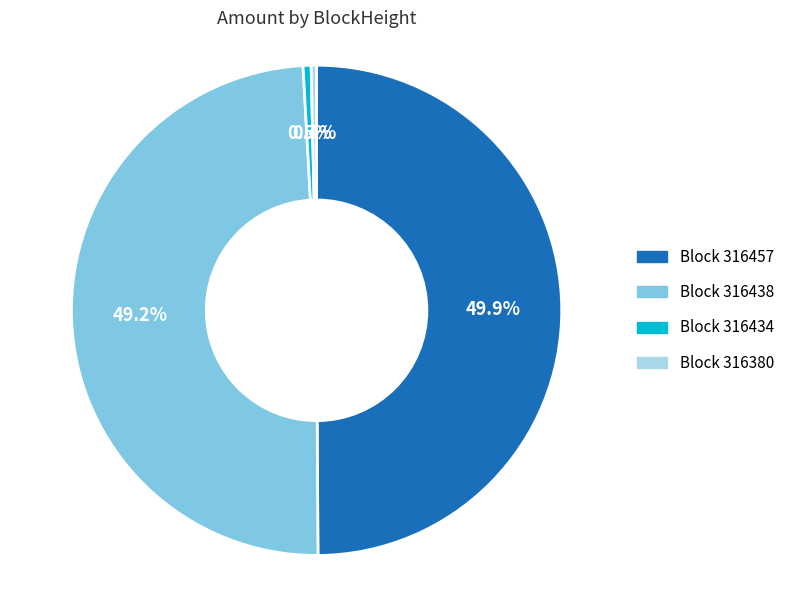

Which category has the smallest portion of the pie?

316380